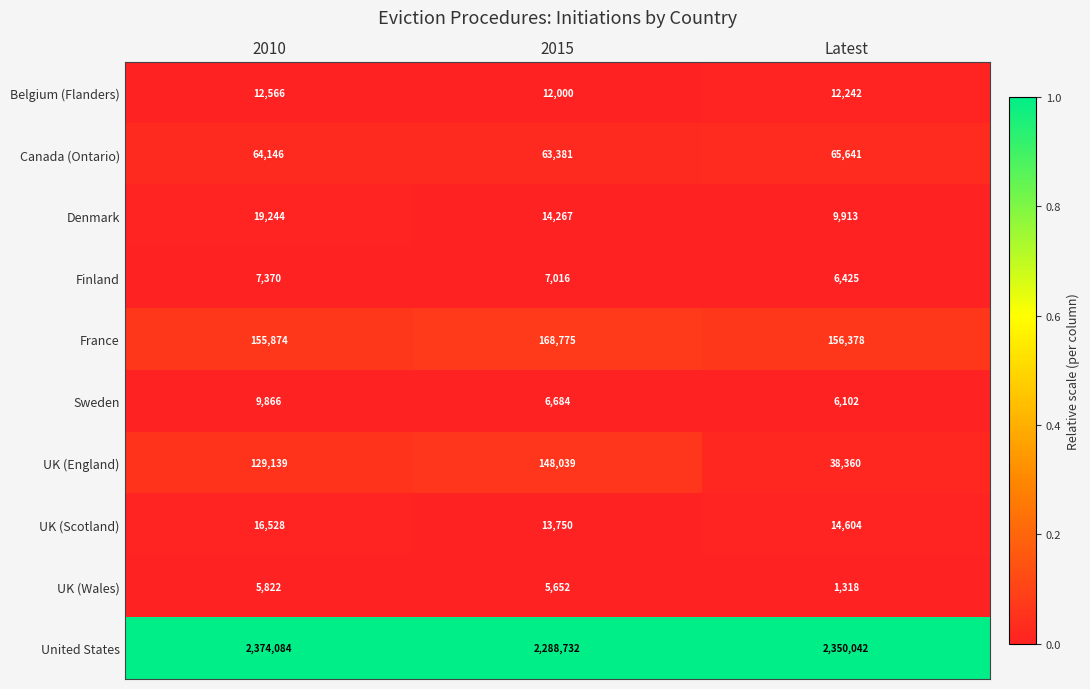

Which series changed the most between 2015 and Latest?

UK (England)